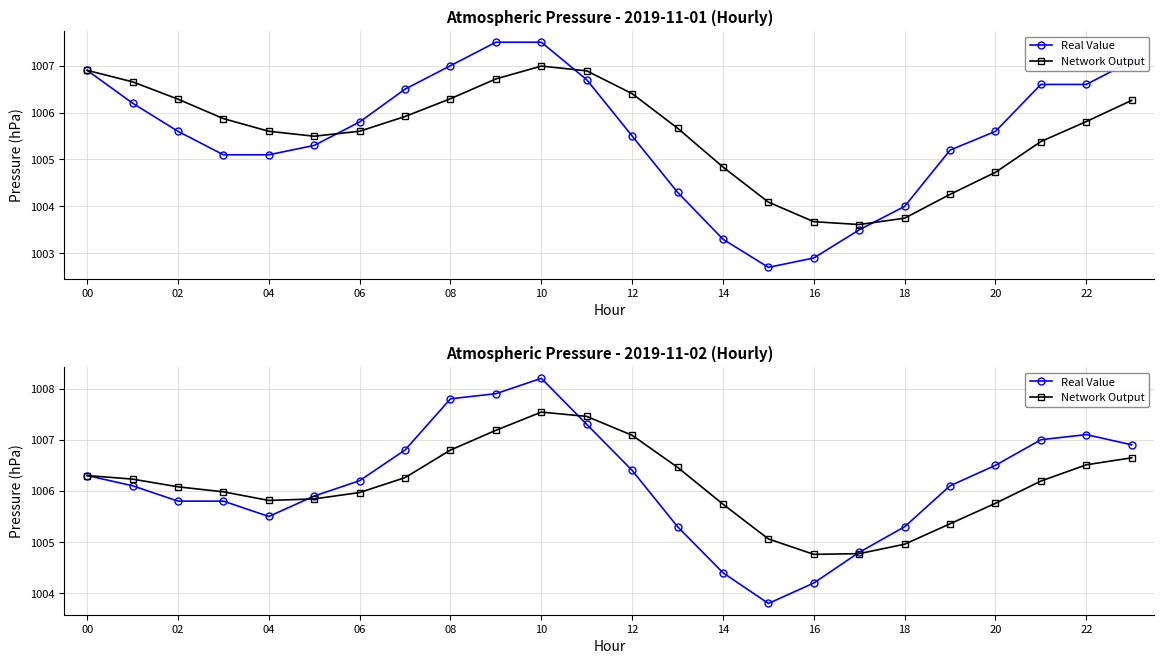

Is it true that Network Output equals 628.0 at 10?

False